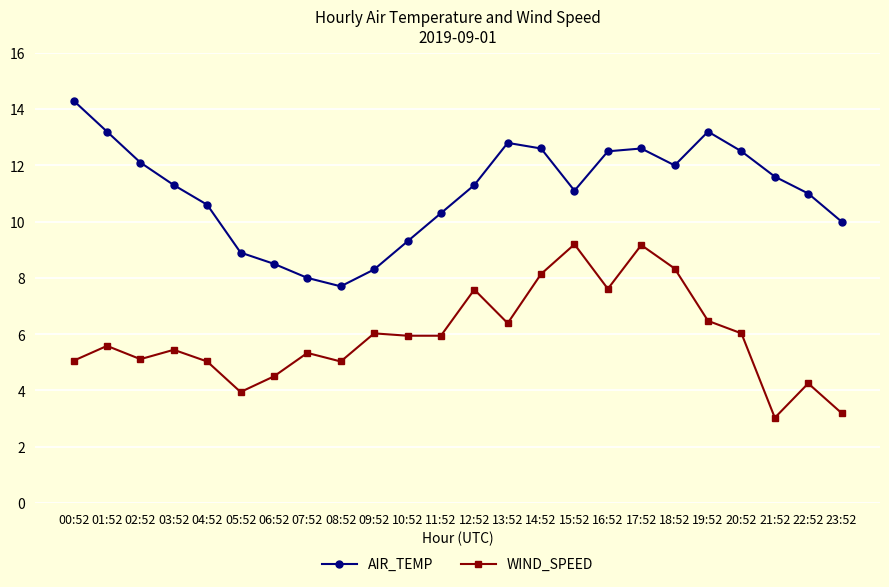

Where does the AIR_TEMP series first go above 11?

00:52